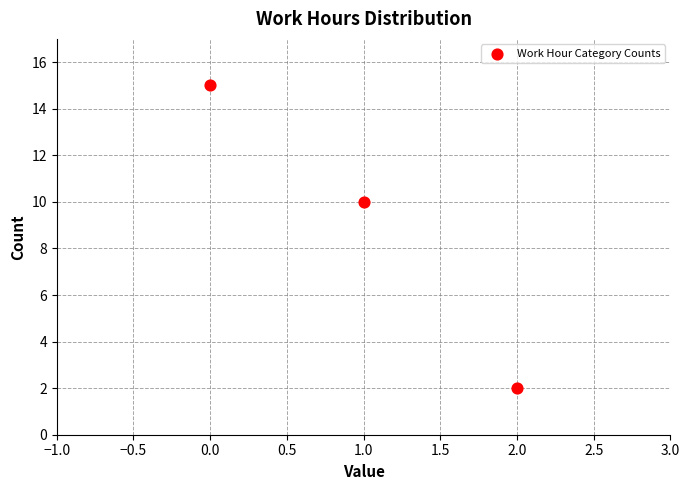

What Y value in the scatter plot is closest to 8?

10